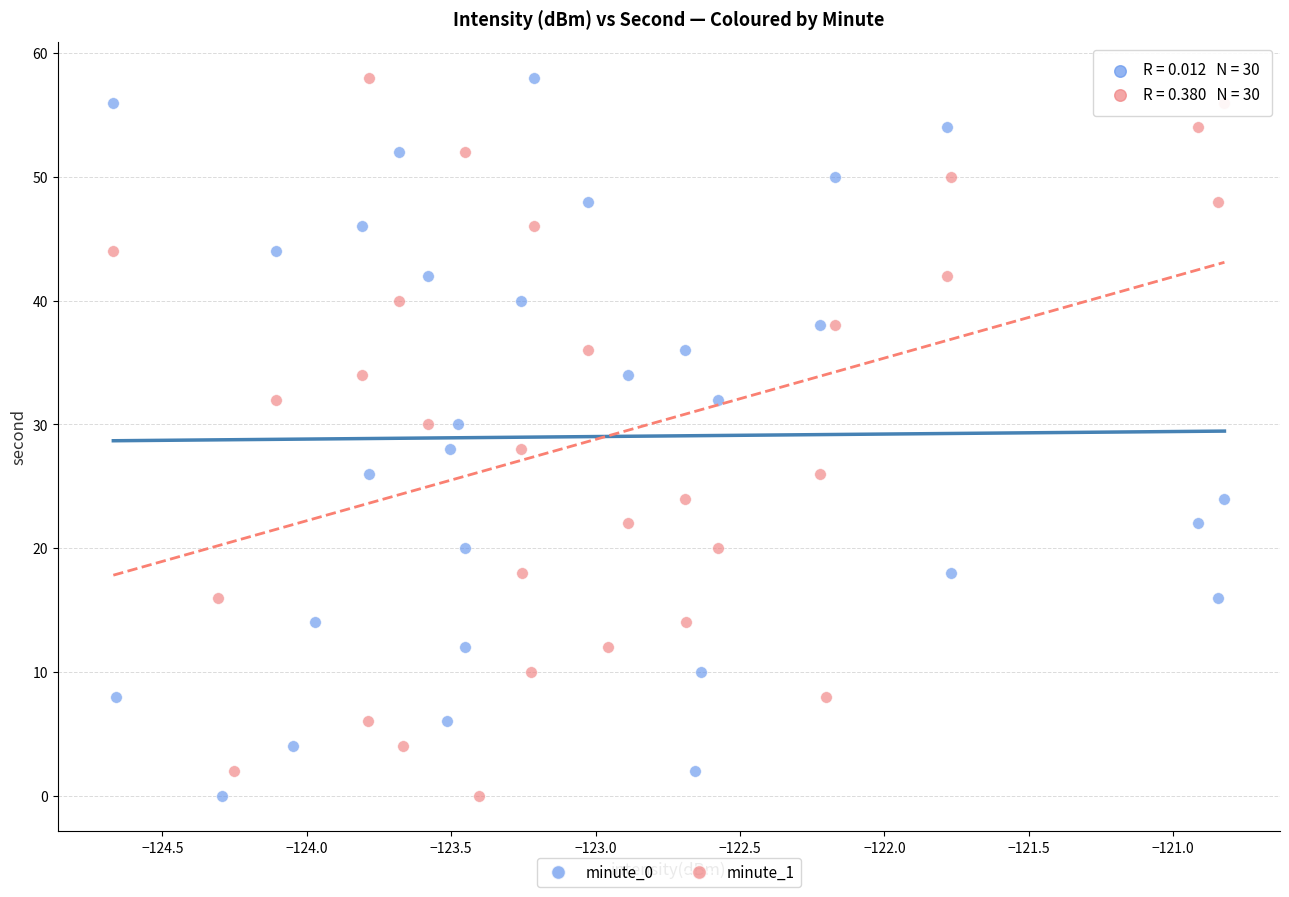

What are all the series names shown in the legend?

minute_0, minute_1